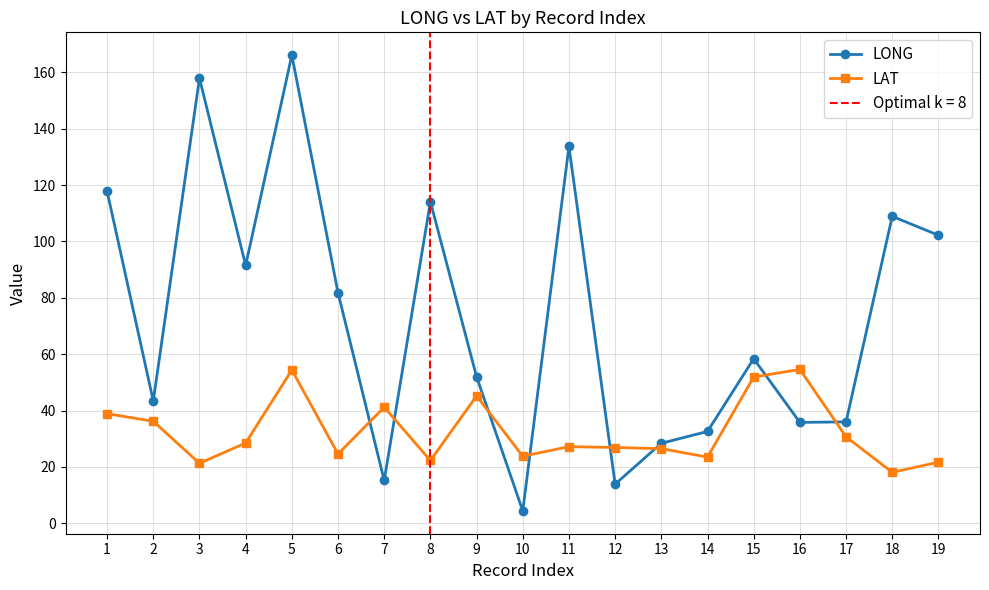

Between which two adjacent categories do LAT and LONG first intersect?

6 and 7